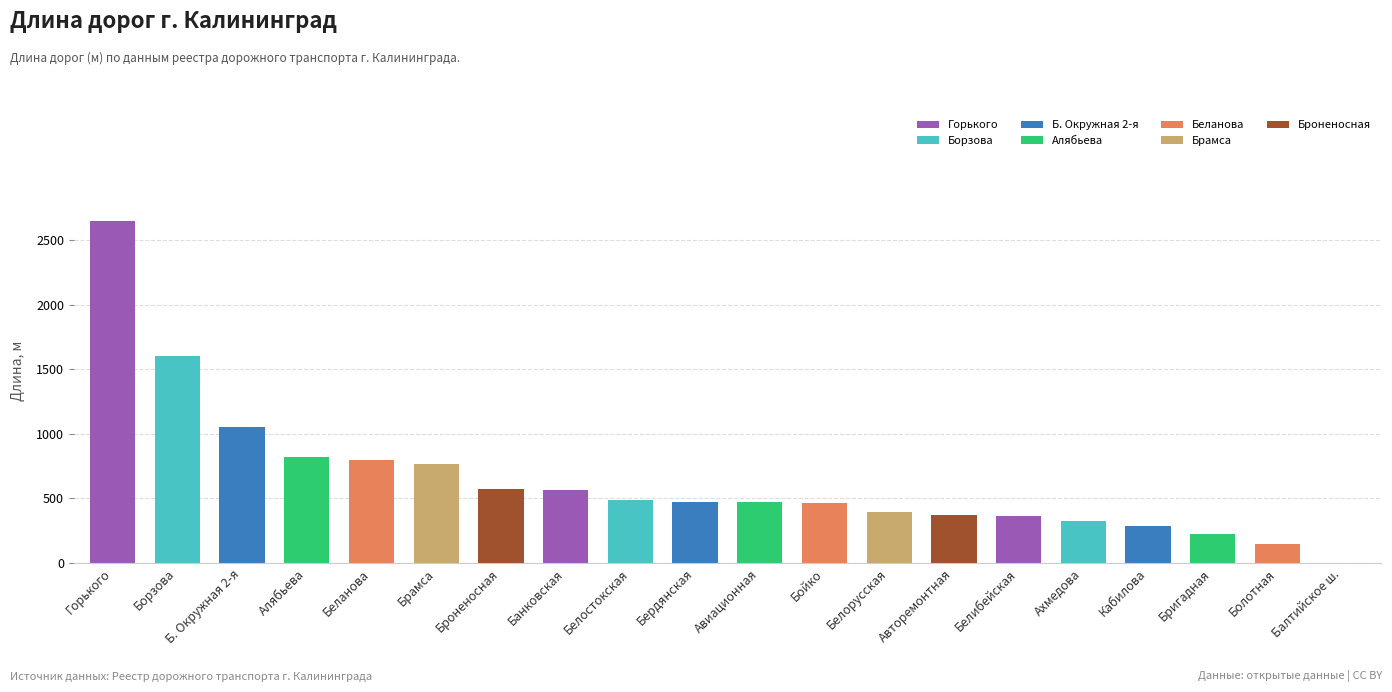

Which category has the highest value across all series?

Горького